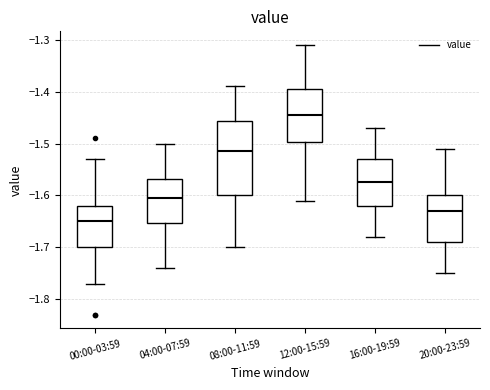

Which box is the tallest, from its lower edge to its upper edge?

08:00-11:59